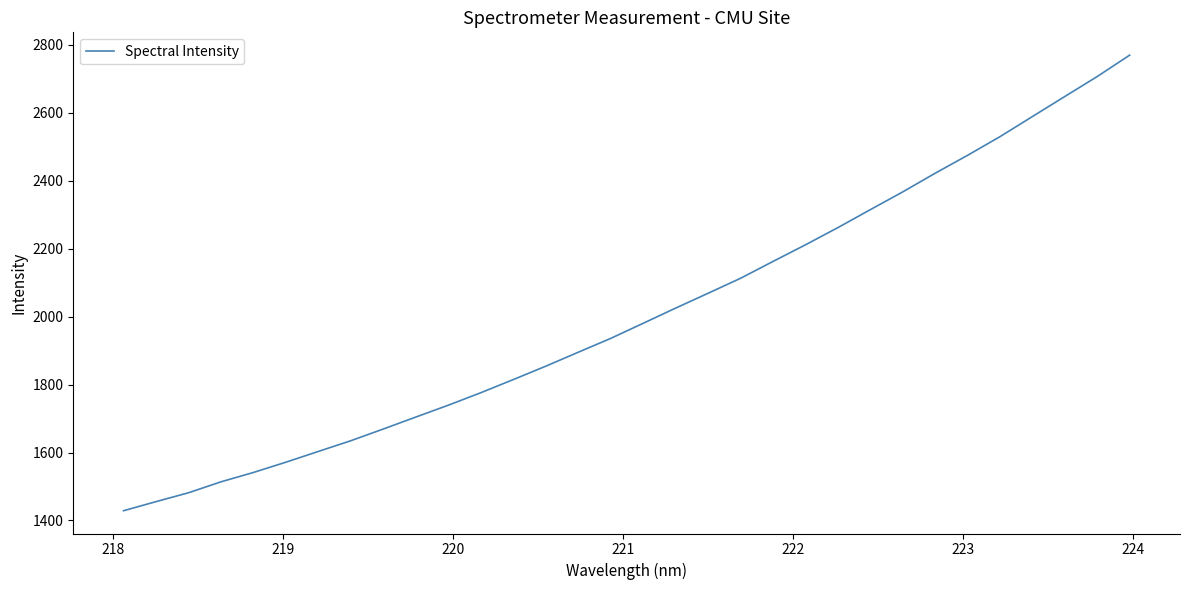

What is the greatest value displayed?

2770.2